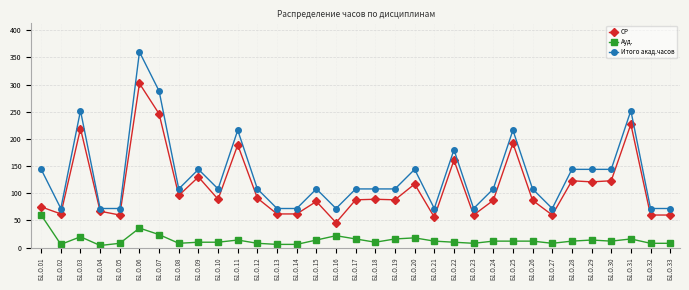

Which series has the widest spread of values?

Итого акад.часов